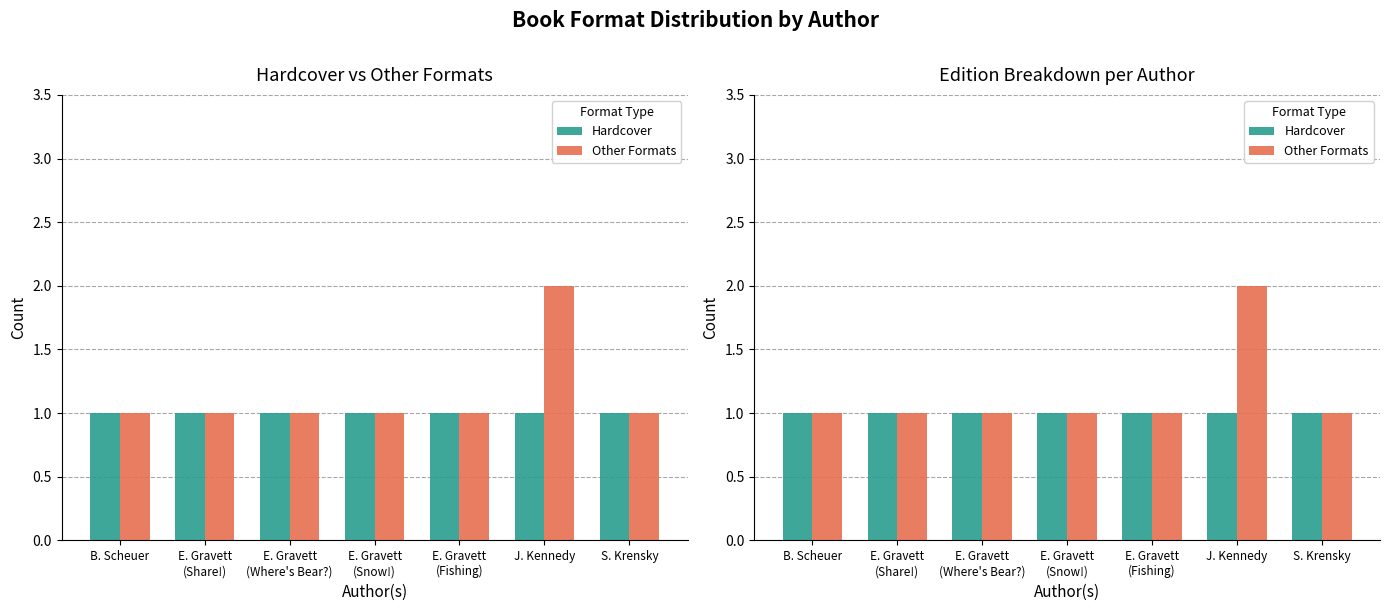

At which label does Hardcover reach its peak?

B. Scheuer